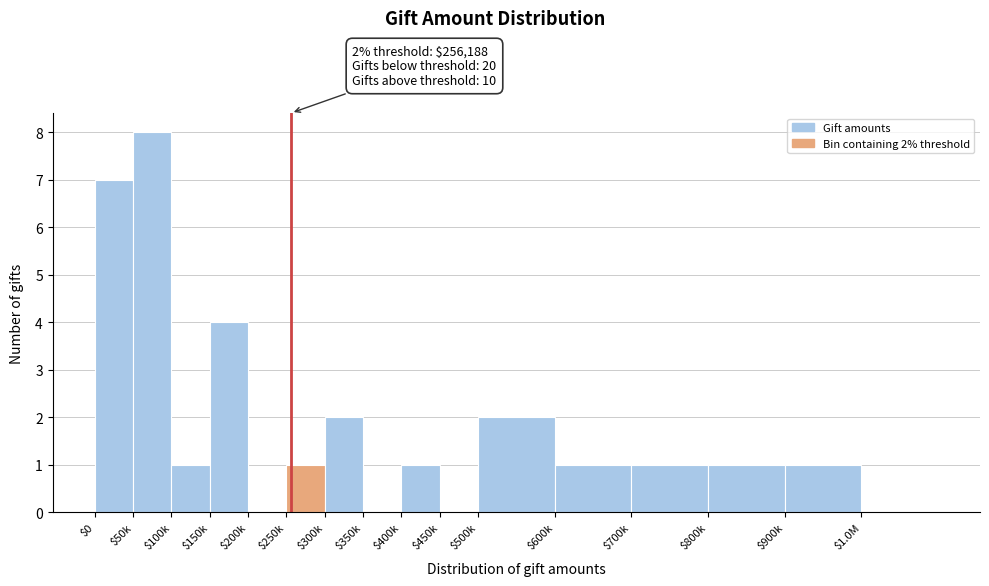

Which label corresponds to the largest value in the chart?

$50k